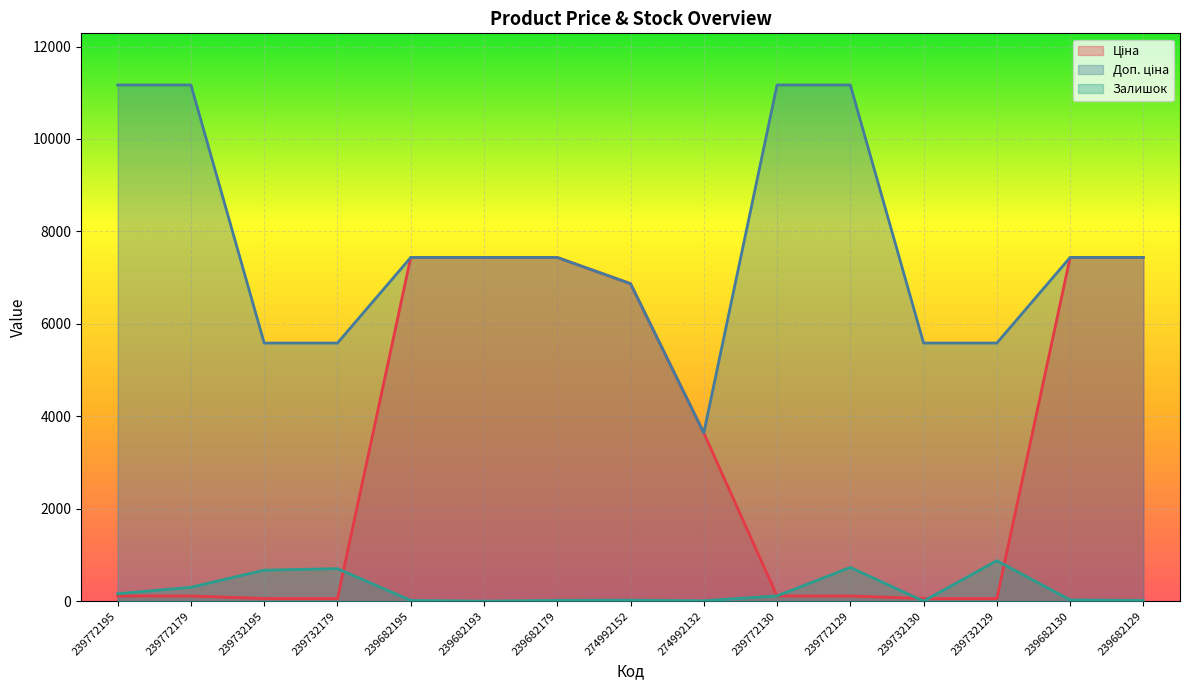

The value of Ціна at 274992132 is 741.4. True or false?

False